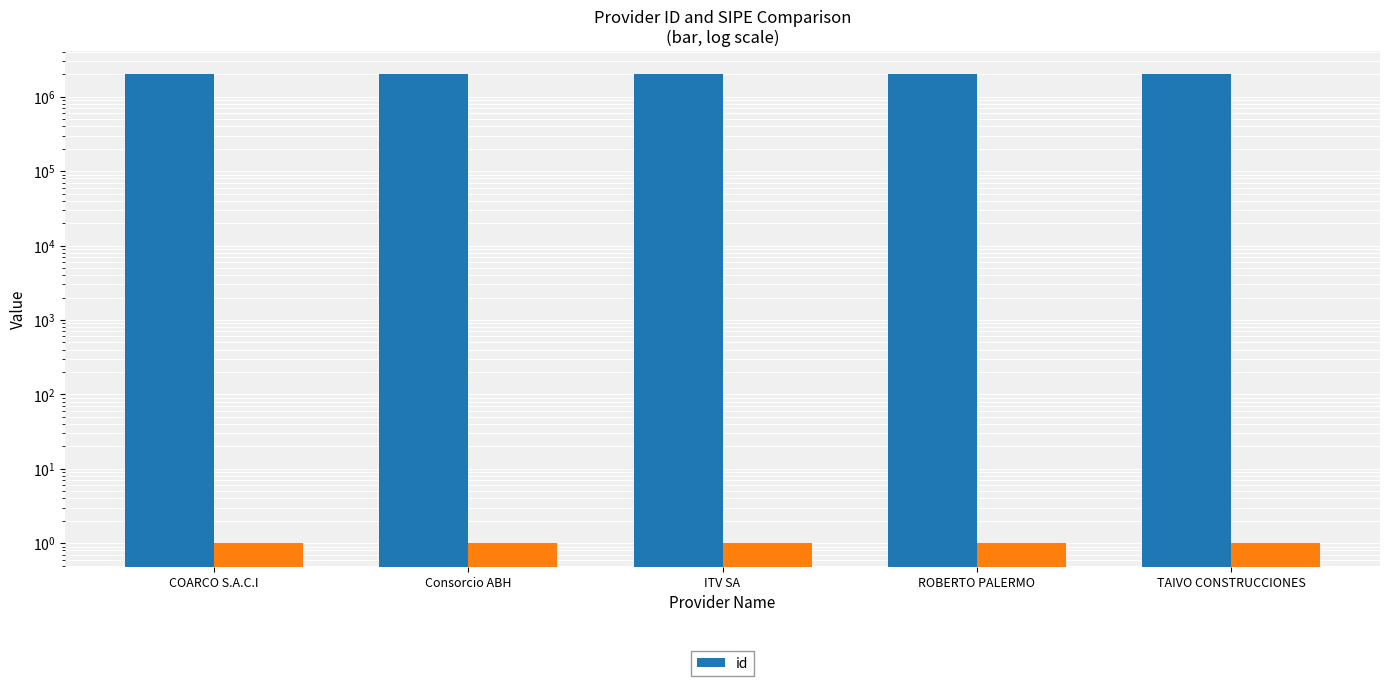

The value at TAIVO CONSTRUCCIONES is 2012614. True or false?

True